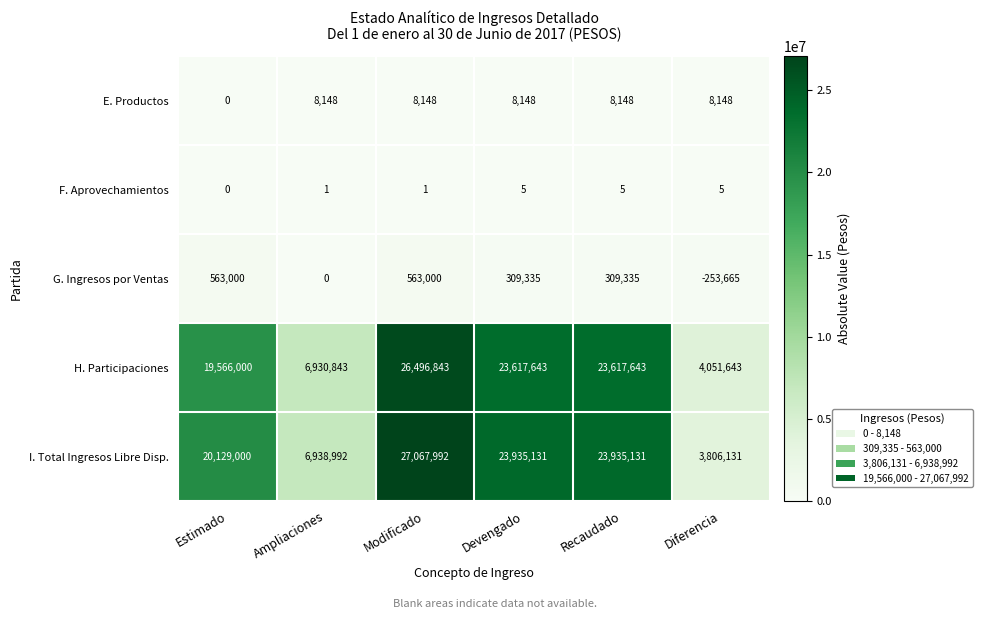

What is the difference between the highest and lowest values at Modificado?

27067991